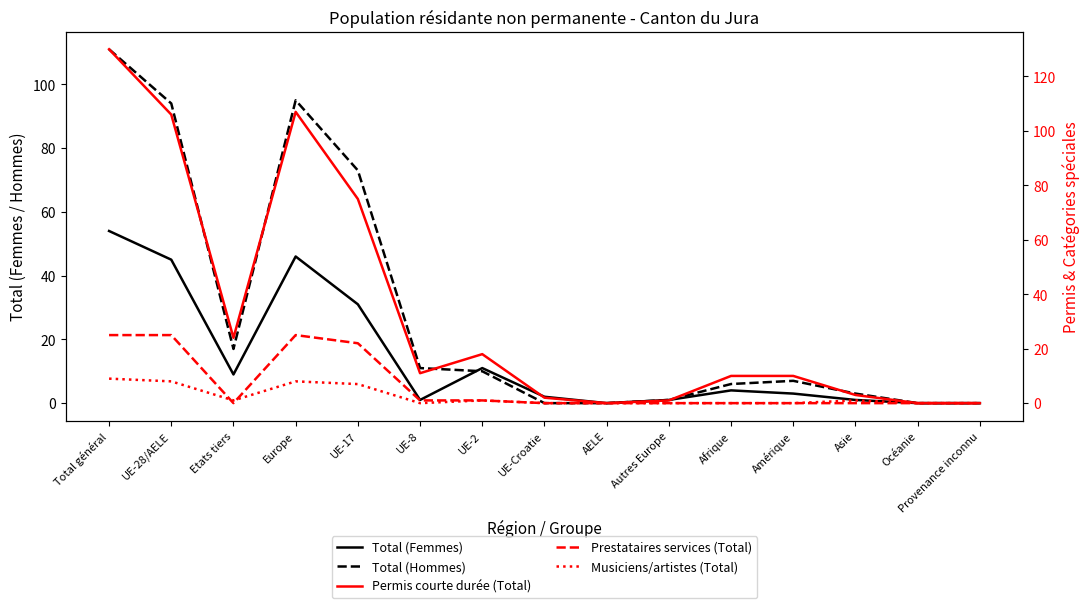

At which label is Total (Femmes) closest to 27?

UE-17